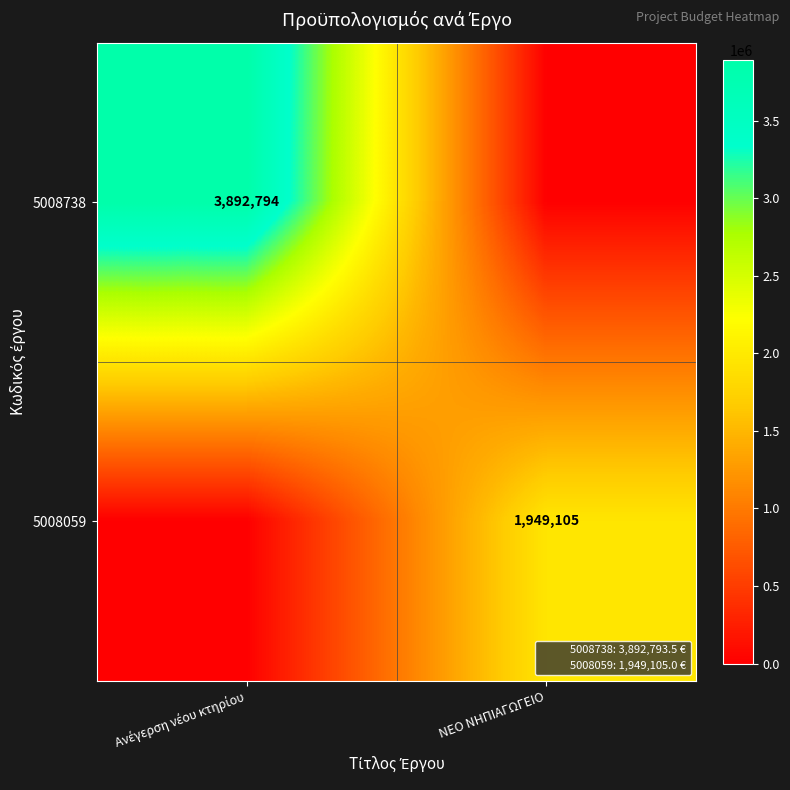

Which label corresponds to the smallest value in the chart?

ΝΕΟ ΝΗΠΙΑΓΩΓΕΙΟ